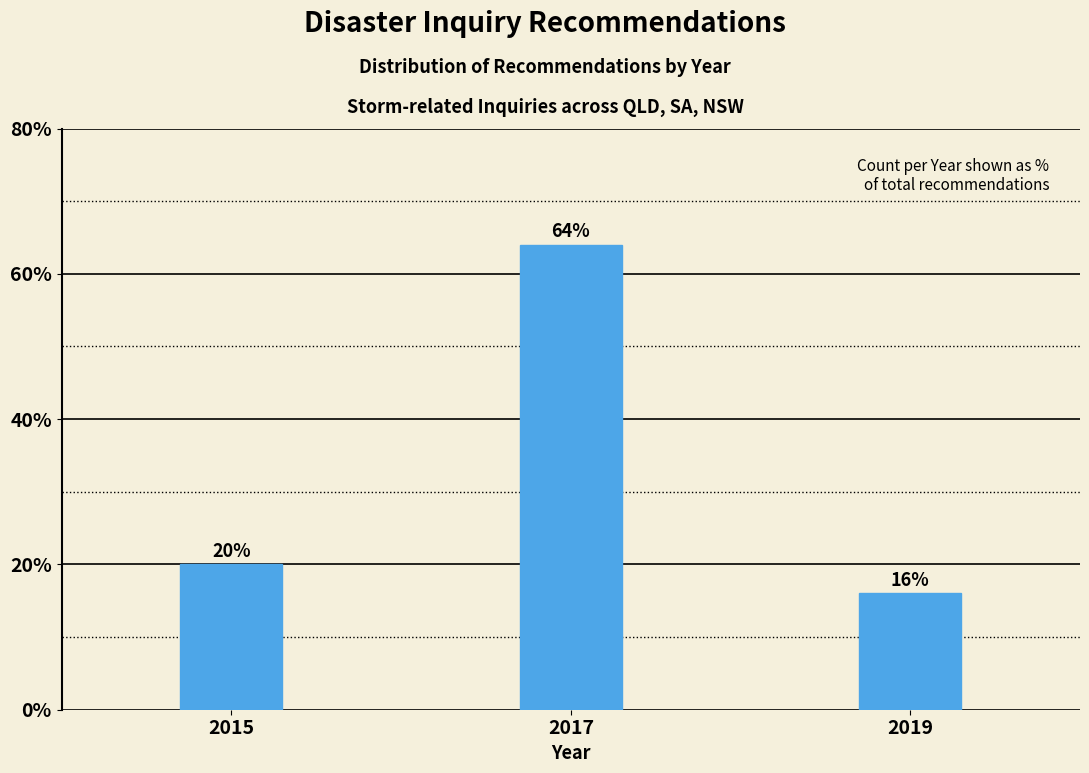

Reading right to left, what are all the values shown in this chart?

2019=16	2017=64	2015=20